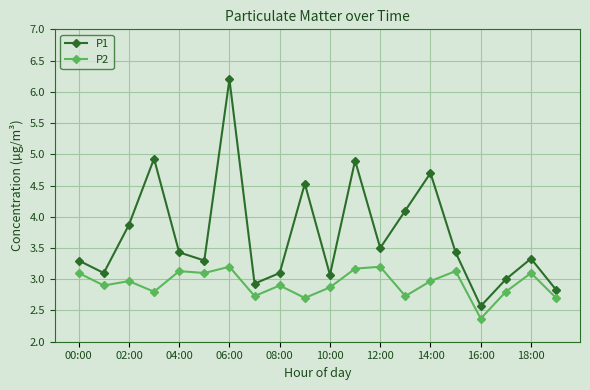

Rank the series by their average value, from lowest to highest.

P2, P1